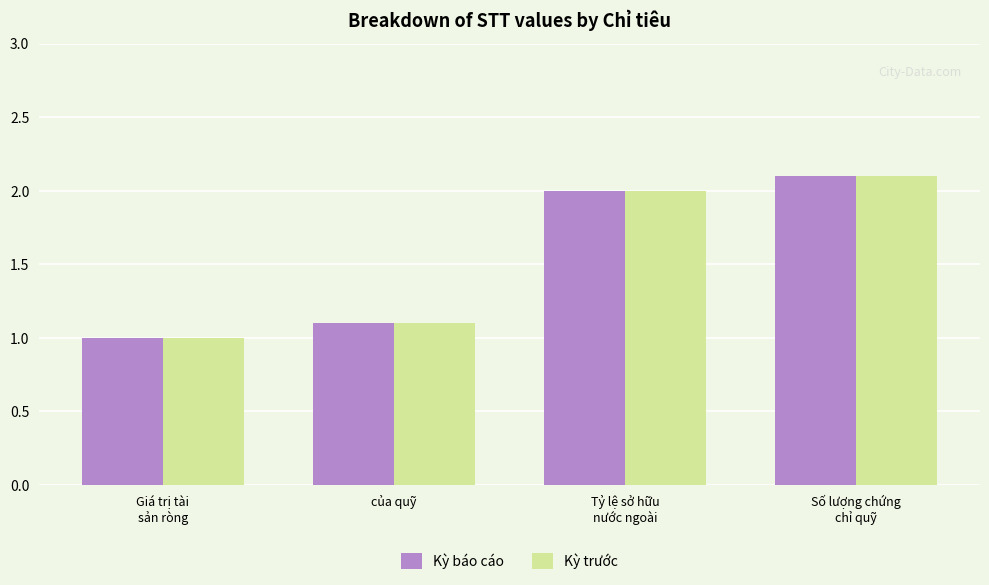

What are all the series names shown in the legend?

Kỳ báo cáo, Kỳ trước